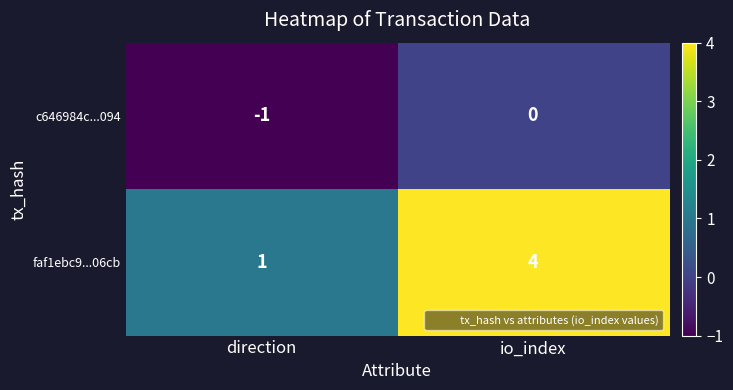

The value of c646984c...094 at direction is -1. True or false?

True